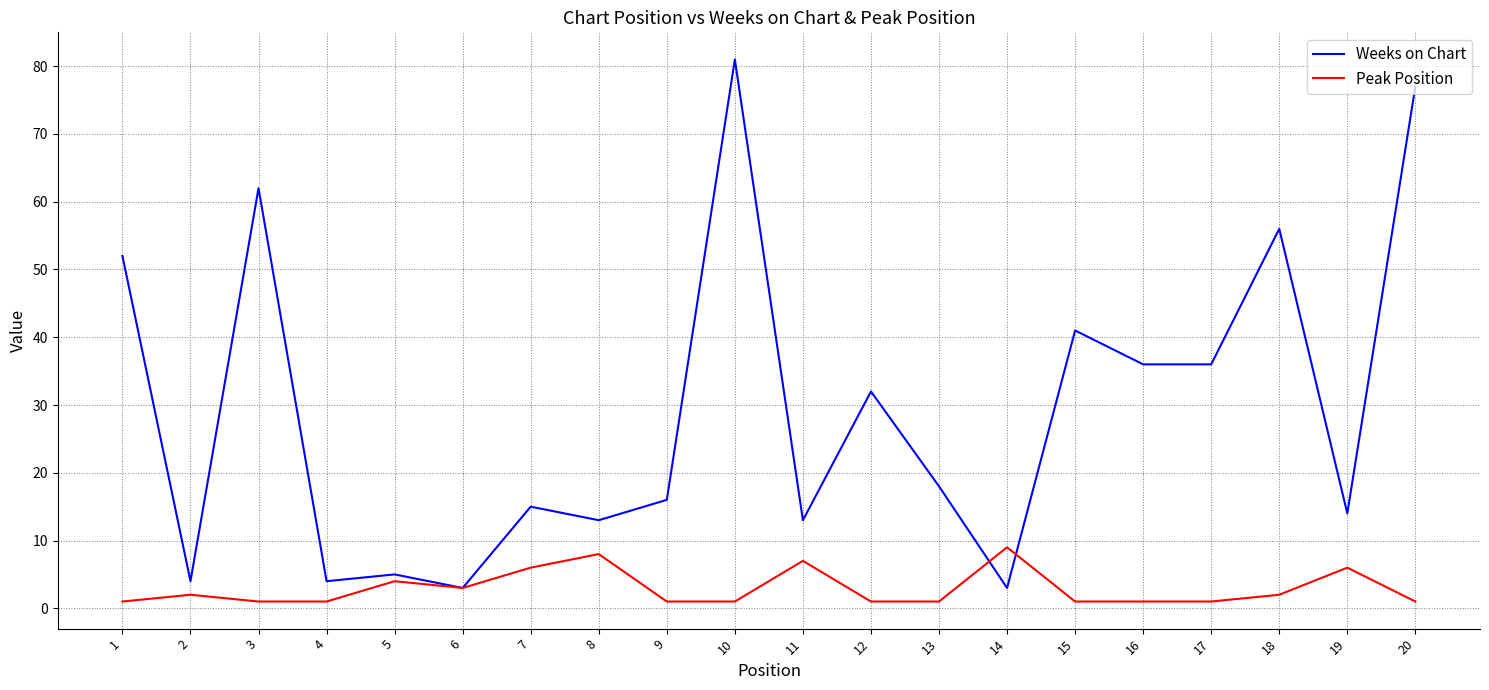

Which label corresponds to the largest value in the chart?

10